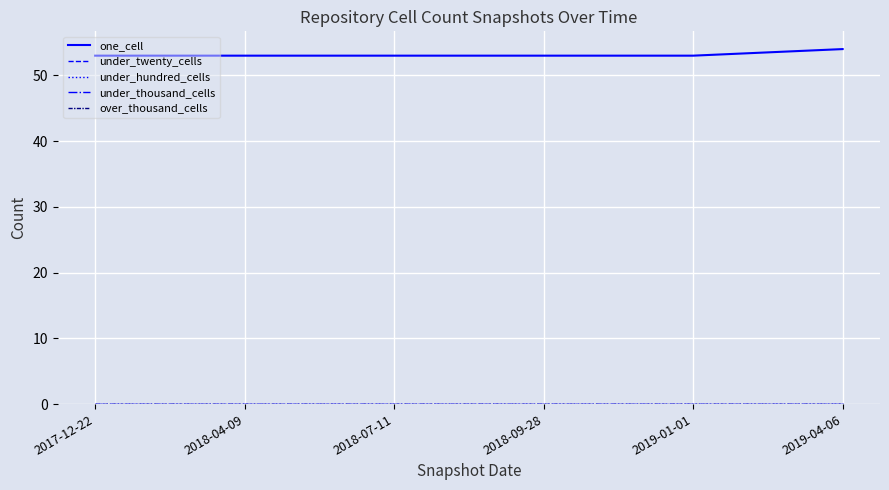

True or false: one_cell and under_thousand_cells cross at least once.

False